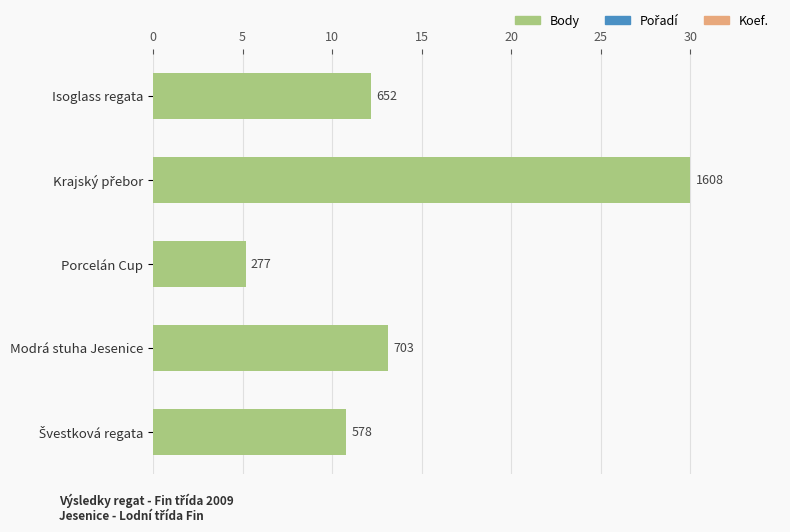

What is the greatest value displayed?

30.0